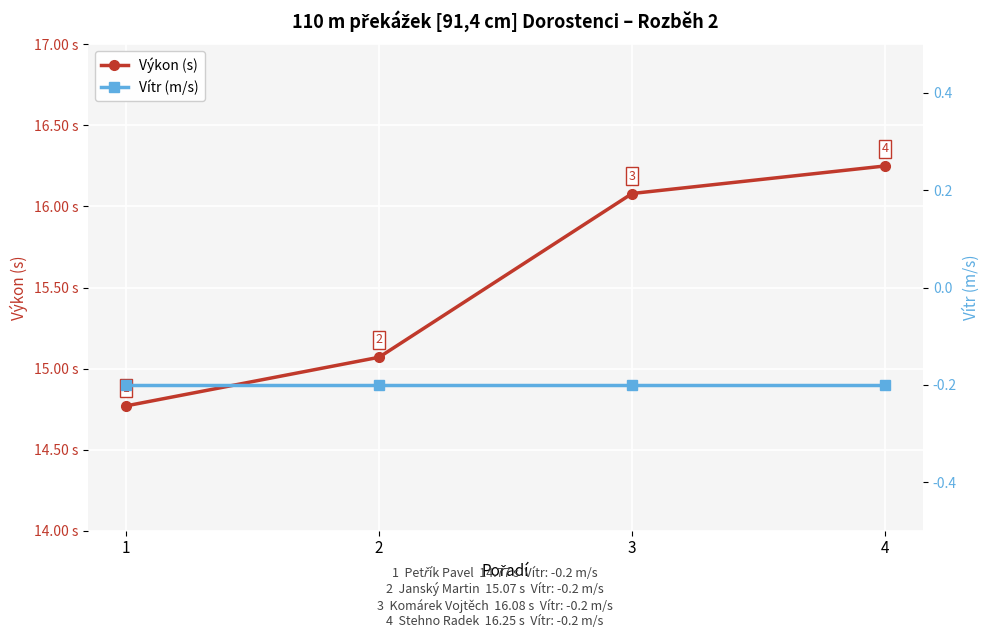

Which series changed the most between 1 and 3?

Výkon (s)